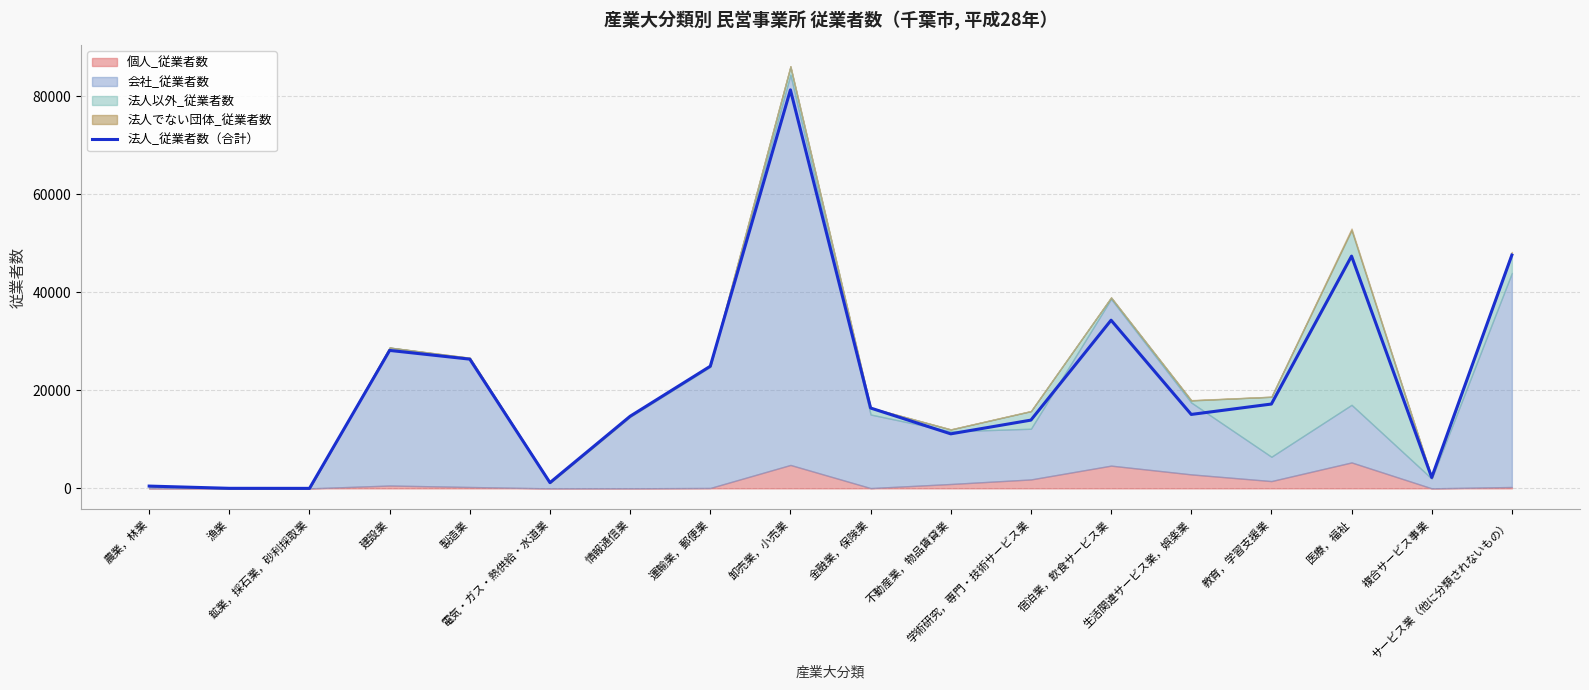

Reading left to right, transcribe all the data shown in this chart.

農業，林業=466	漁業=12	鉱業，採石業，砂利採取業=2	建設業=28152	製造業=26370	電気・ガス・熱供給・水道業=1171	情報通信業=14715	運輸業，郵便業=24925	卸売業，小売業=81322	金融業，保険業=16400	不動産業，物品賃貸業=11127	学術研究，専門・技術サービス業=13929	宿泊業，飲食サービス業=34319	生活関連サービス業，娯楽業=15088	教育，学習支援業=17209	医療，福祉=47398	複合サービス事業=2225	サービス業（他に分類されないもの）=47604